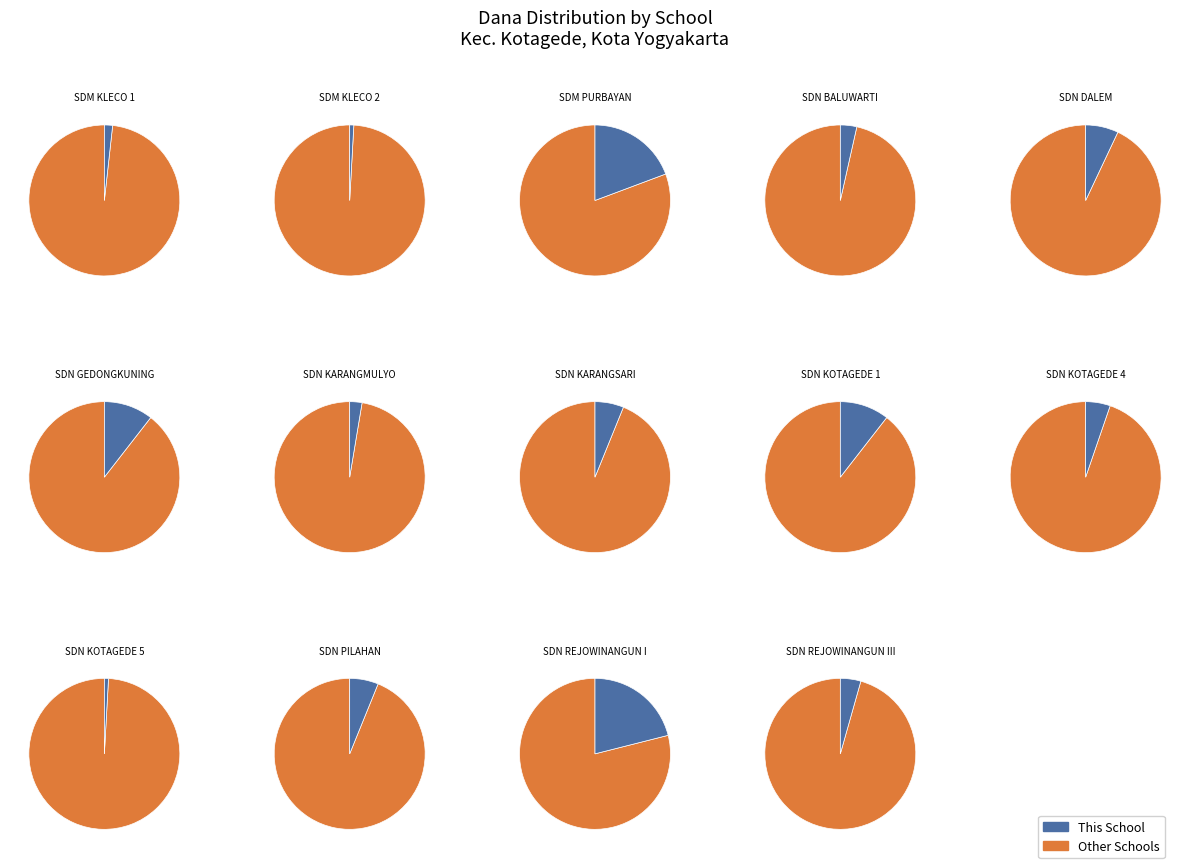

Is the sum of SD NEGERI GEDONGKUNING and SD NEGERI DALEM greater than half?

No